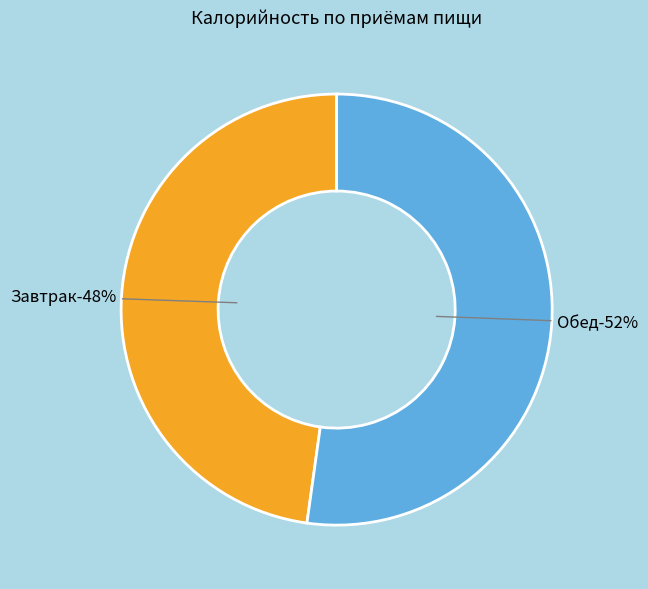

Count the number of slices in the pie.

2